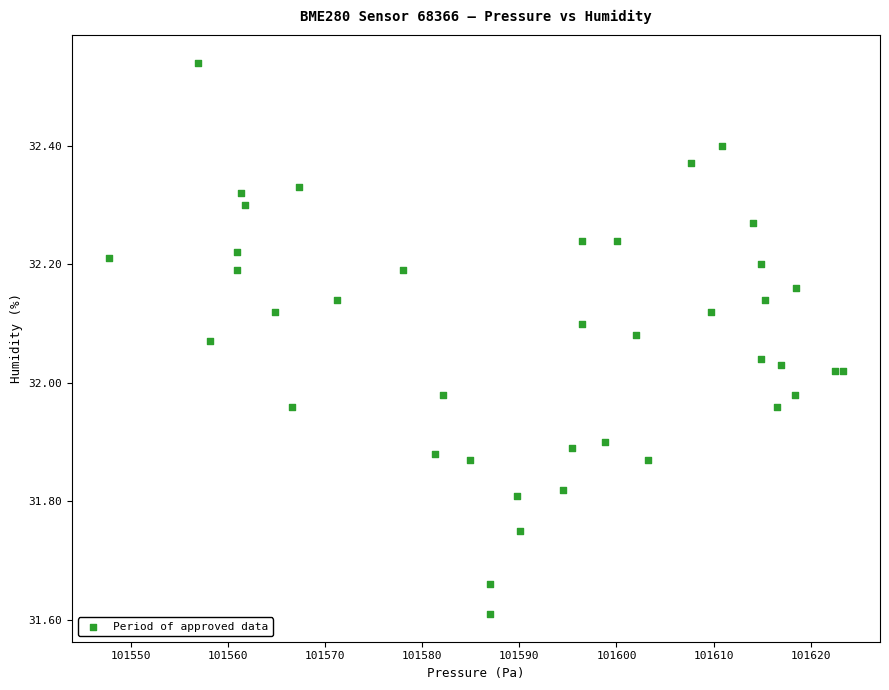

What is the range of X values (max minus min)?

75.6